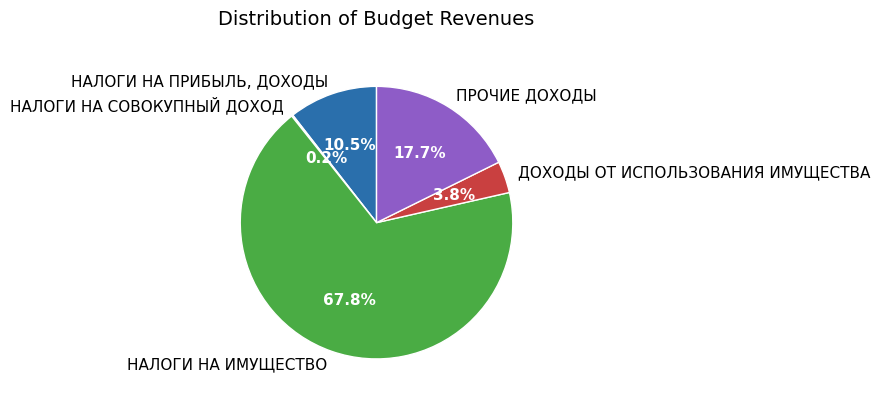

What portion of the pie excludes ПРОЧИЕ ДОХОДЫ?

82.3%